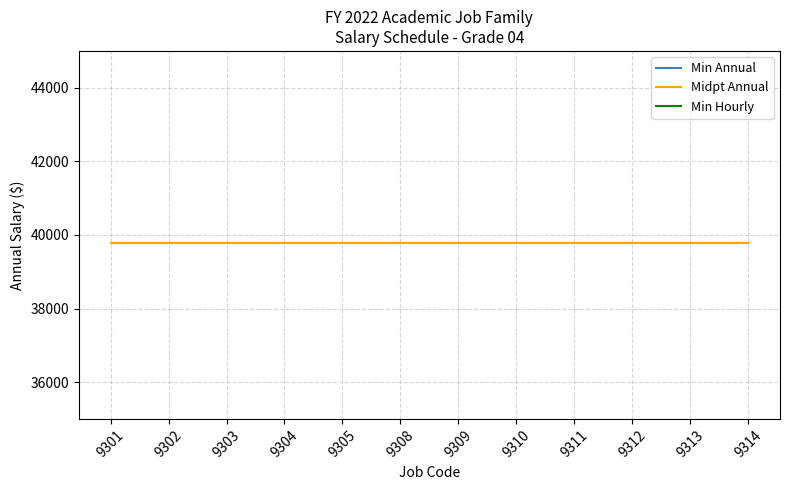

True or false: Min Hourly and Min Annual intersect in this chart.

False